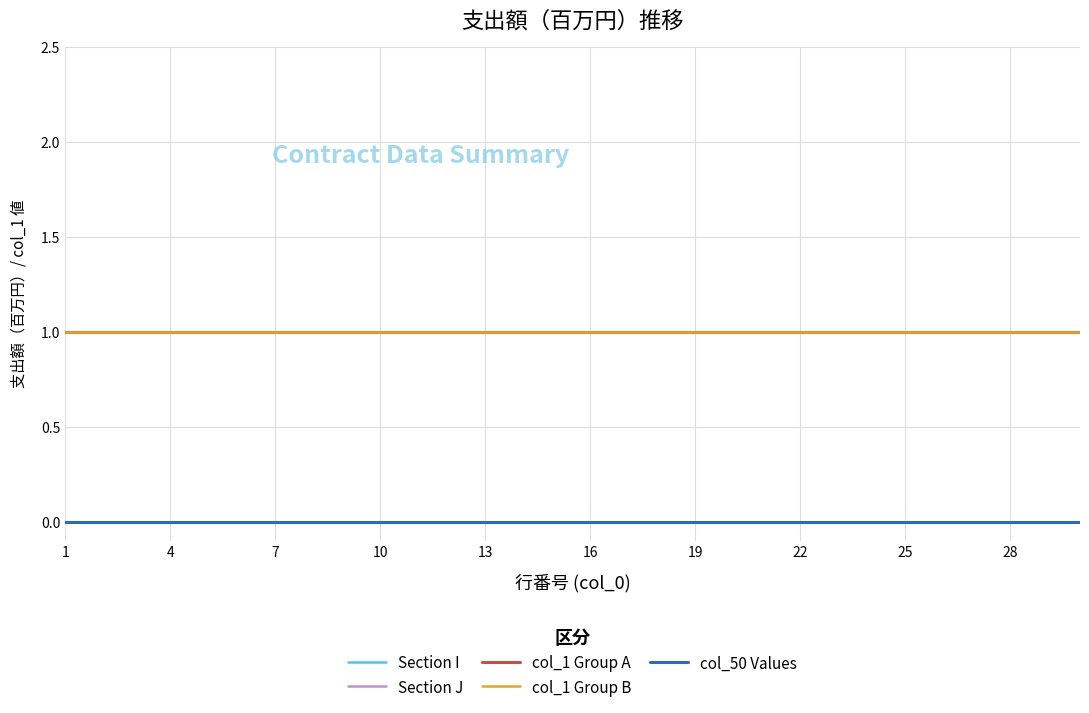

Which series has the largest total across all categories?

col_1 Group A